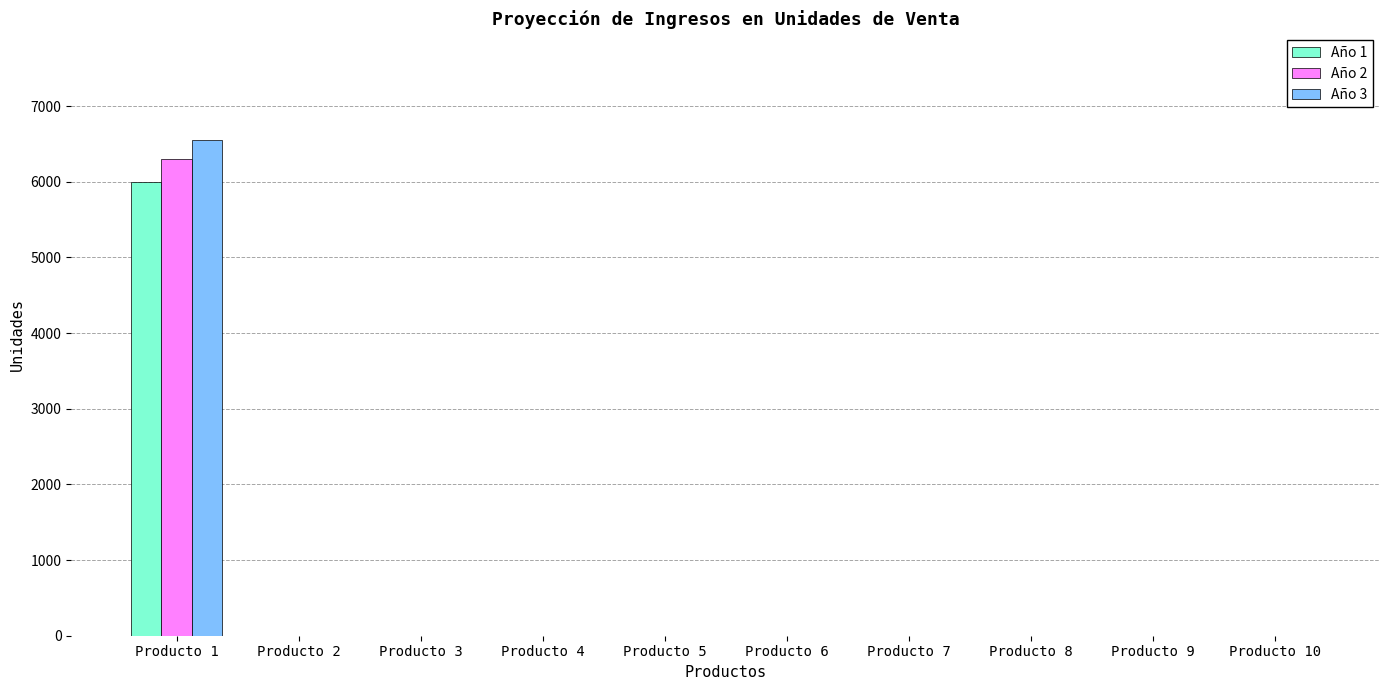

Between Producto 1 and Producto 10, which series saw the biggest shift?

Año 3